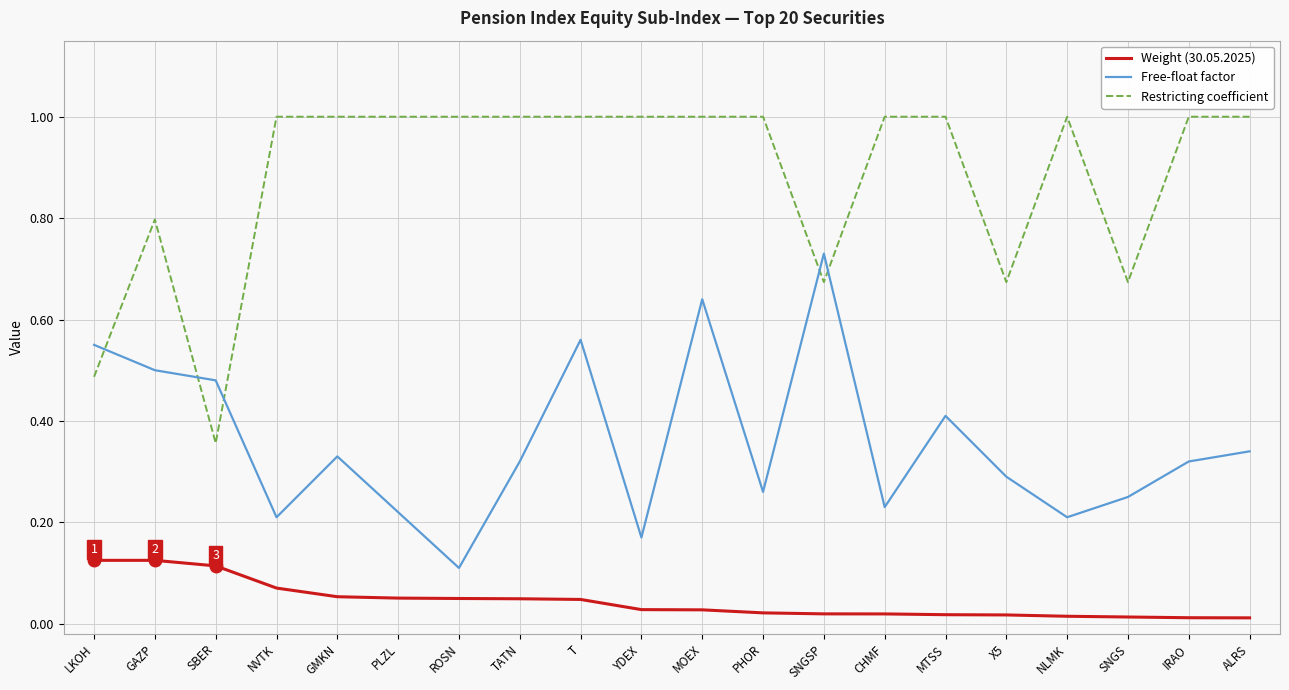

The Restricting coefficient series shows 1.0 at PHOR. True or false?

True